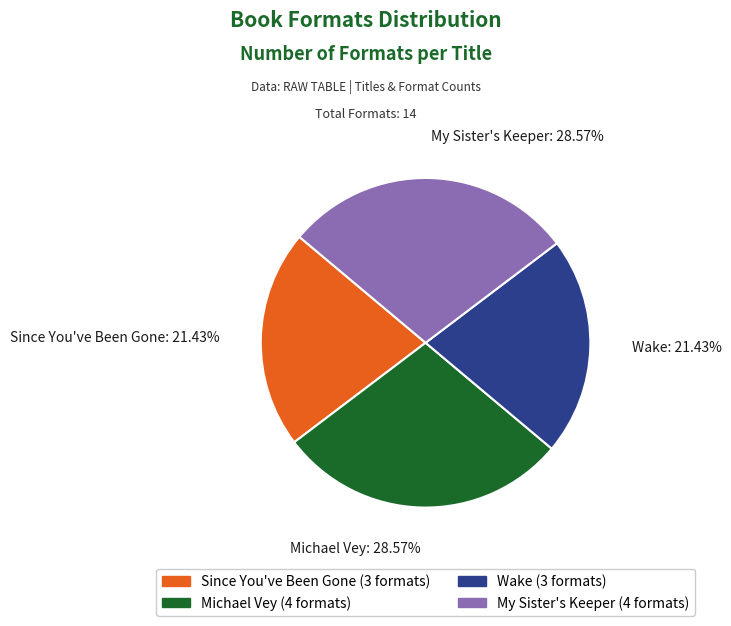

The Michael Vey slice represents 40% of the pie. True or false?

False